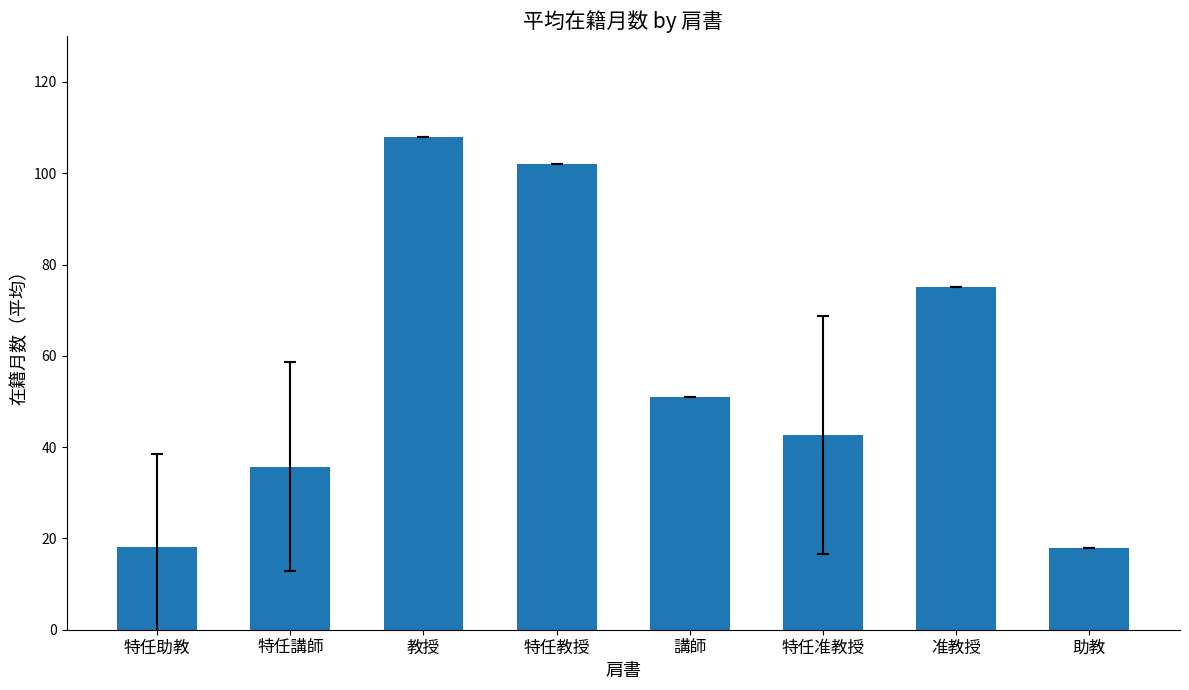

How many data points are less than 51?

4